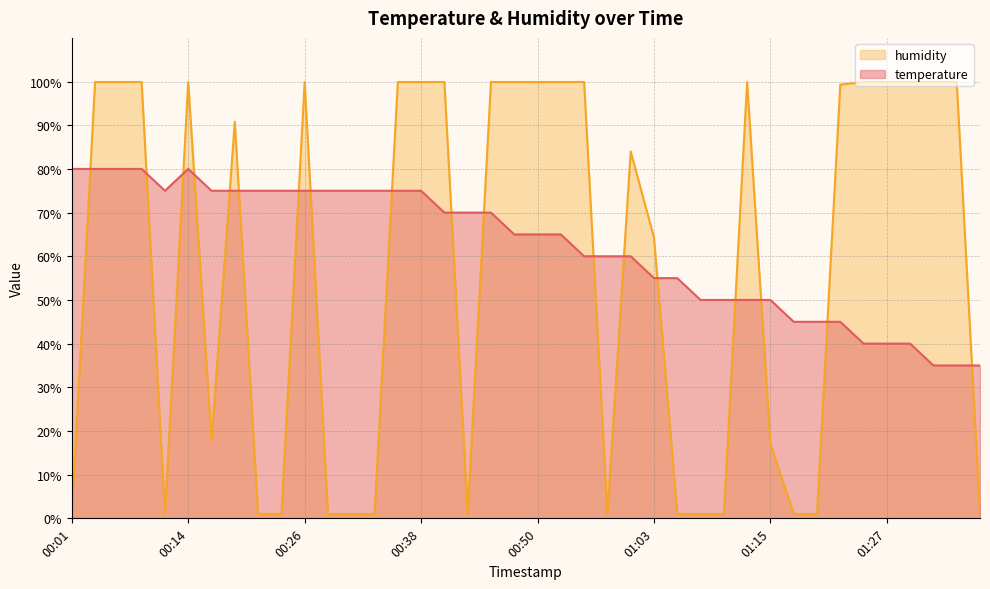

What value does the humidity series have at 00:40?

99.9